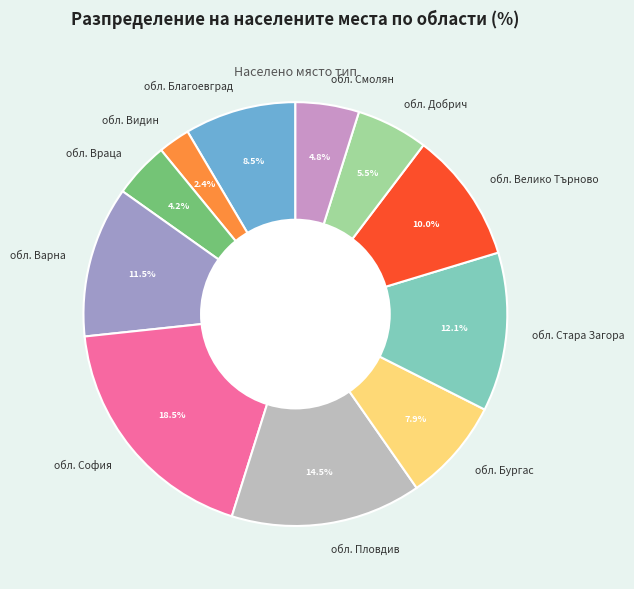

Which category has the smallest portion of the pie?

обл. Видин